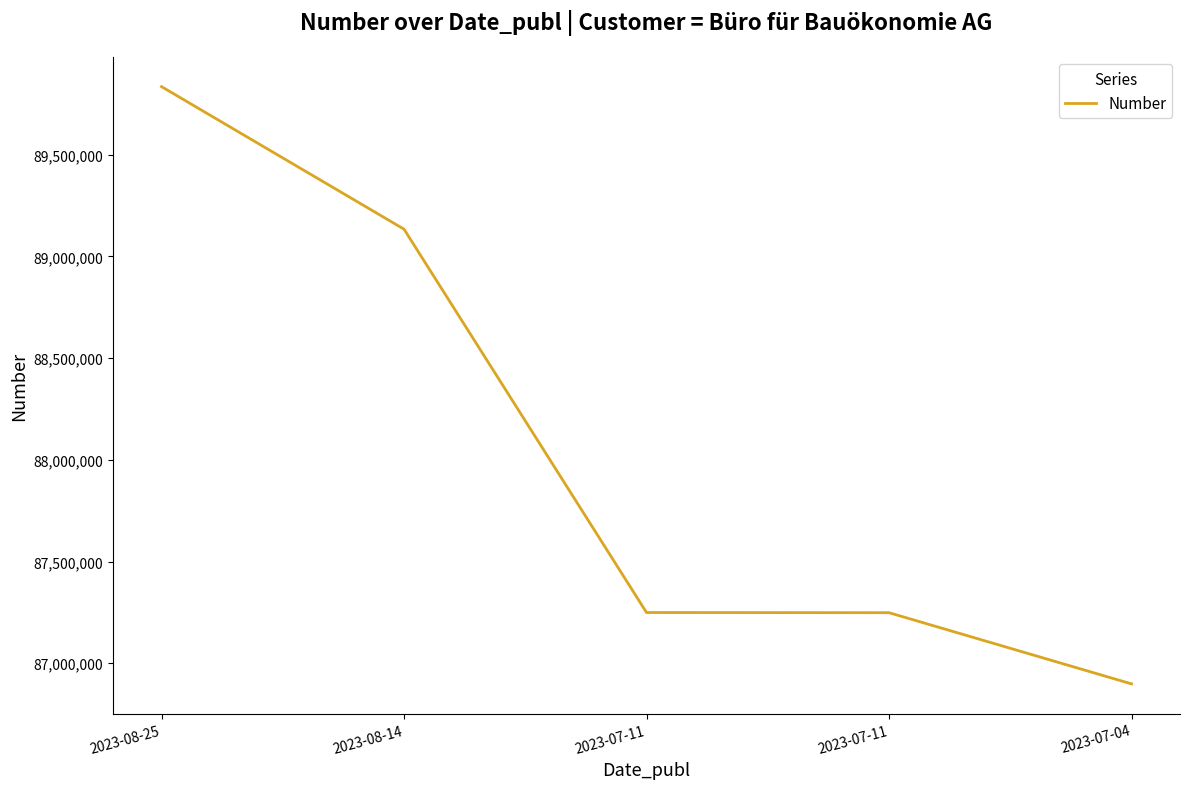

Reading left to right, transcribe all the data shown in this chart.

2023-08-25=89835206	2023-08-14=89134290	2023-07-11=87249304	2023-07-11=87248483	2023-07-04=86898477